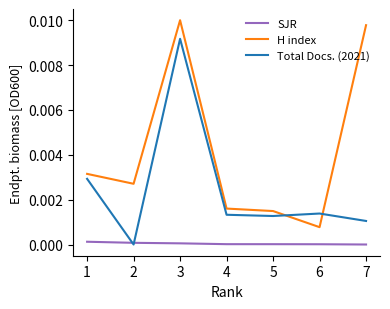

Reading right to left, transcribe all the data shown in this chart.

SJR: 1=0.0	2=0.0	3=0.0	4=0.0	5=0.0	6=0.0	7=0.0
H index: 1=0.0	2=0.0	3=0.0	4=0.0	5=0.0	6=0.0	7=0.0
Total Docs. (2021): 1=0.0	2=0.0	3=0.0	4=0.0	5=0.0	6=0.0	7=0.0